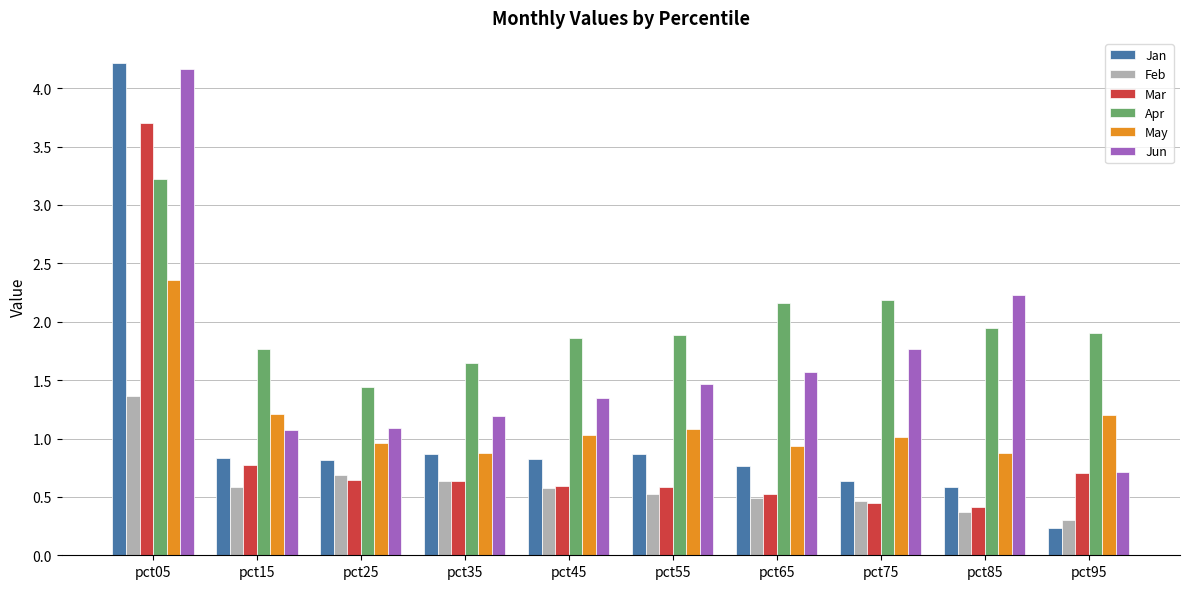

At how many categories does at least one series exceed 2?

4